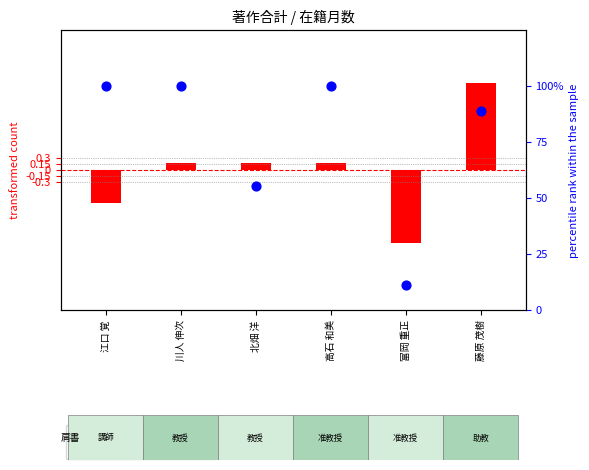

What are all the series names shown in the legend?

著作合計 (transformed), 在籍月数 (percentile)